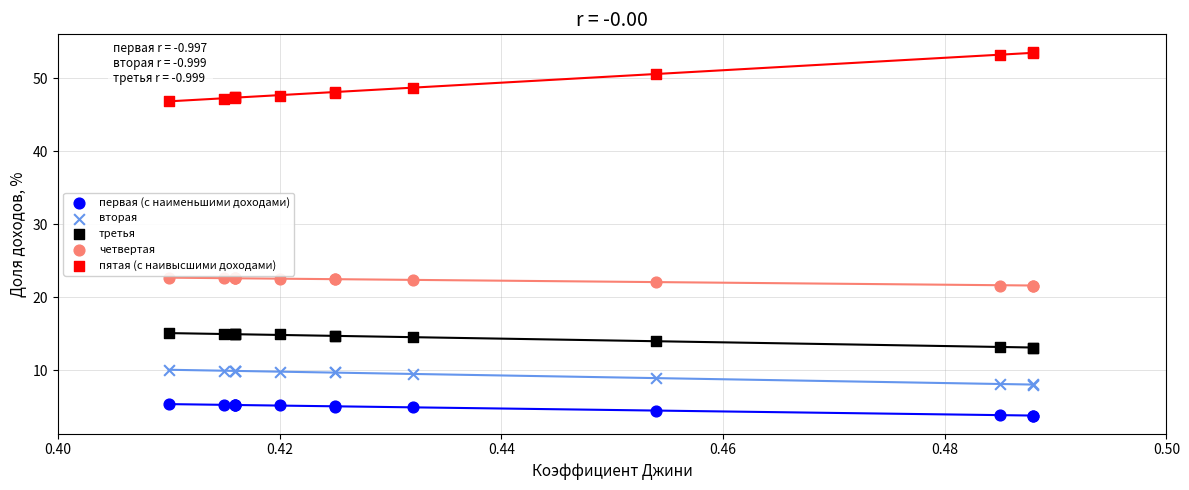

Which series has the widest spread of Y values?

пятая (с наивысшими доходами)